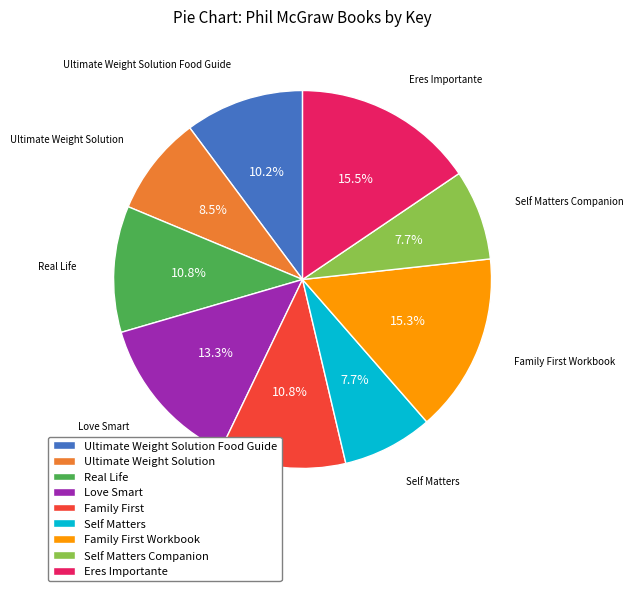

What percentage is NOT represented by Self Matters?

92.3%